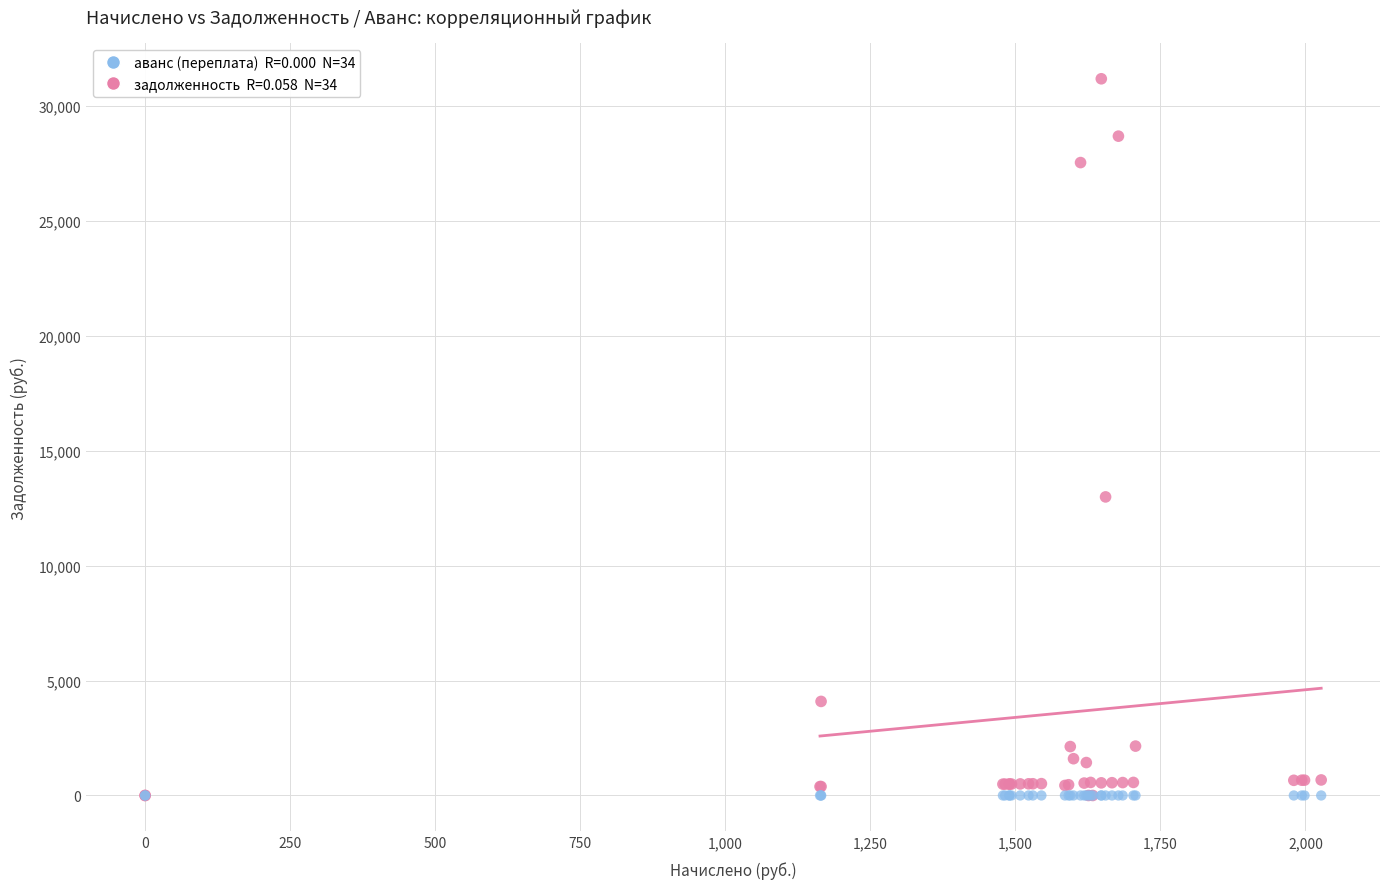

Across all series, what Y value is closest to 15591?

12990.8